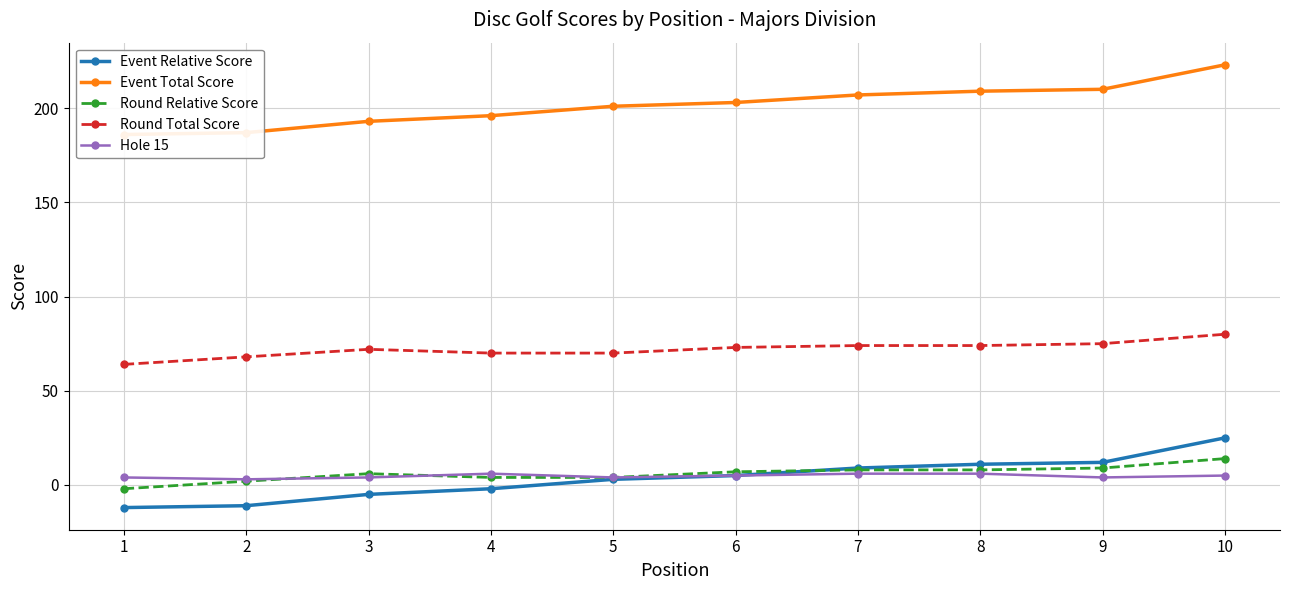

How many values in the Hole 15 series exceed 5?

3